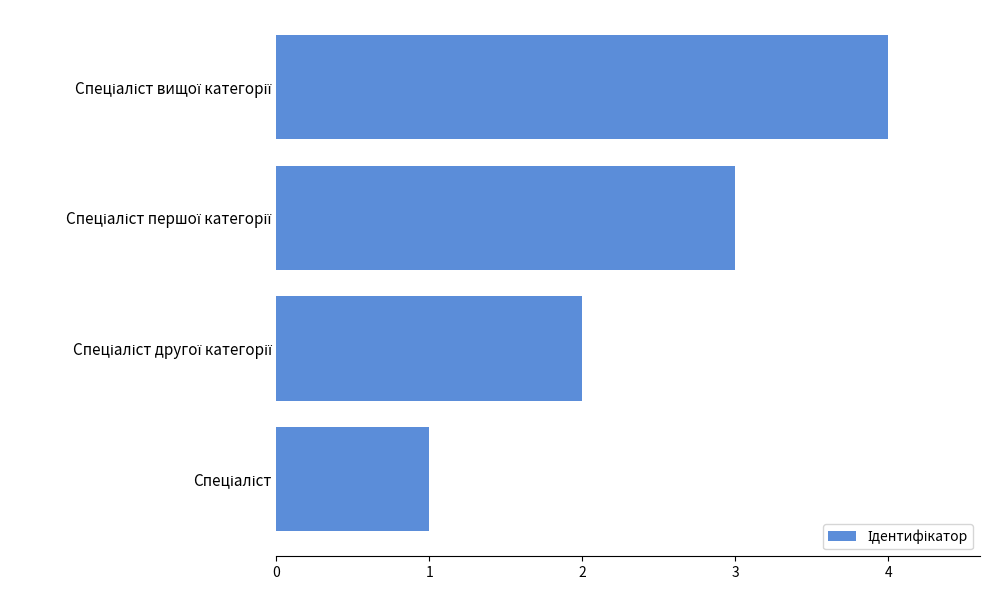

Does the chart contain stacked bars?

No